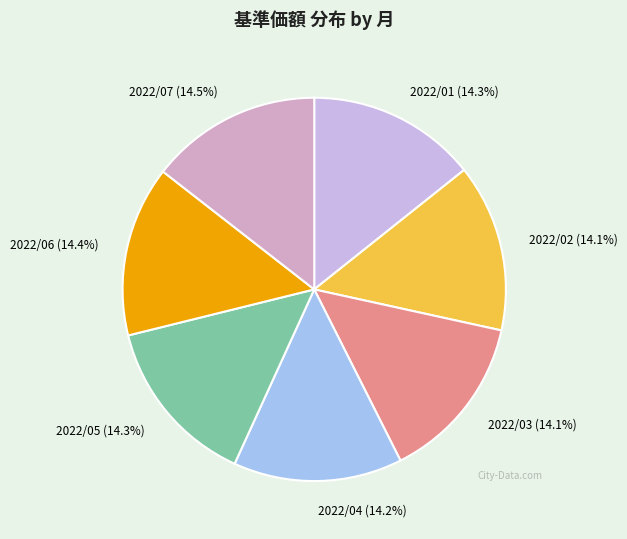

How many segments does this pie chart have?

7